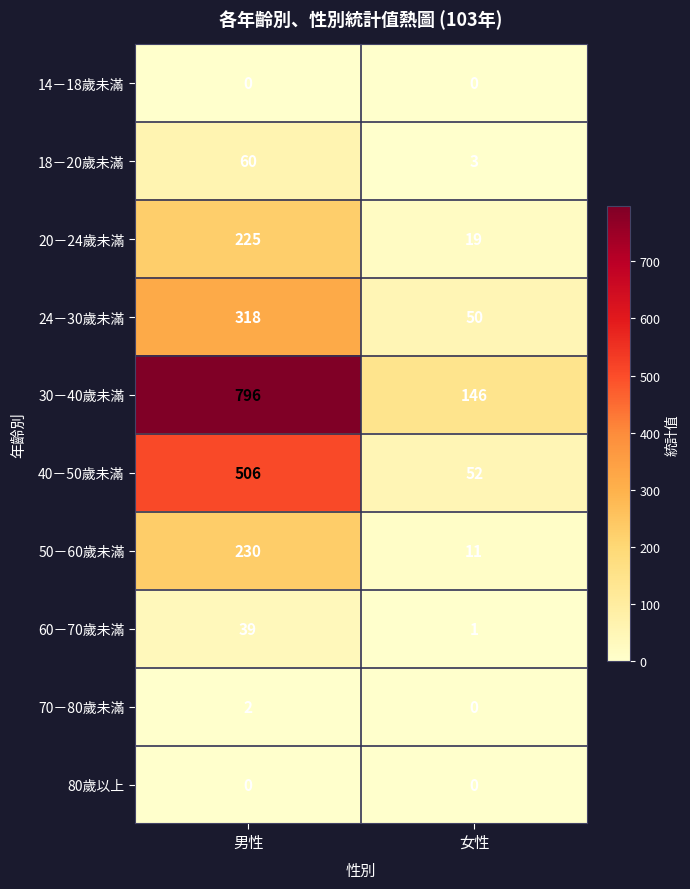

List the labels in order of 18－20歲未滿 value, smallest first.

女性, 男性